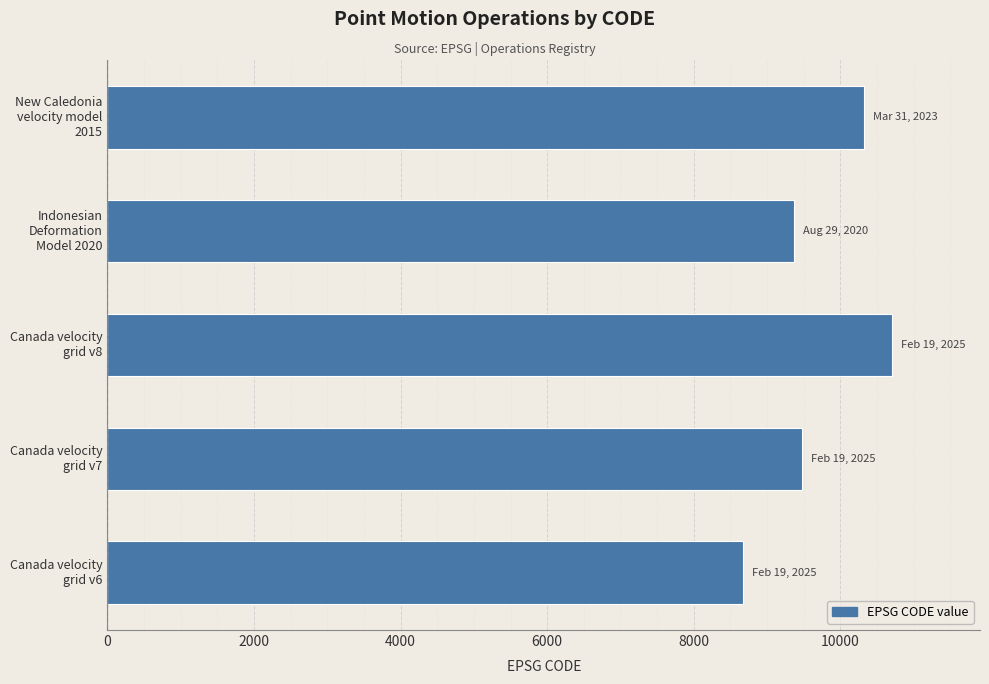

At which label is the value closest to 9691?

Canada velocity
grid v7